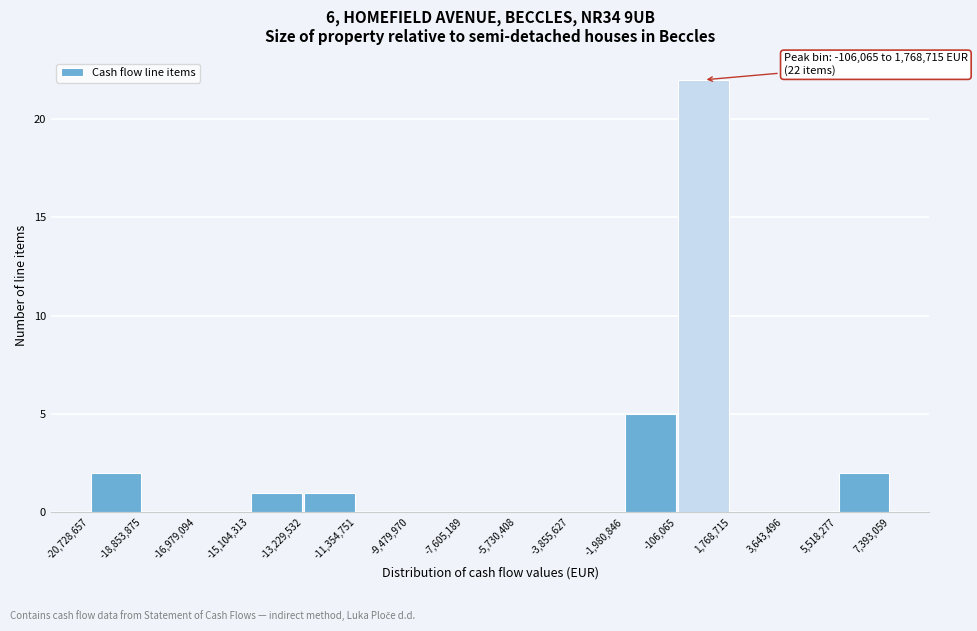

Over which range of the x-axis is the bar tallest?

-106,065 to 1,768,715